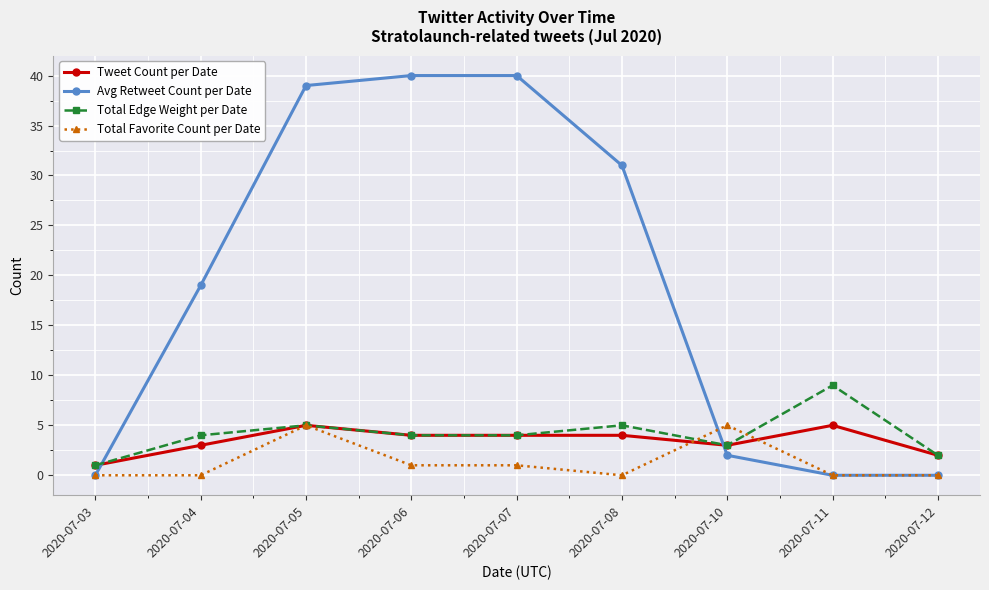

After their last crossing, which series has the higher values: Total Edge Weight per Date or Avg Retweet Count per Date?

Total Edge Weight per Date